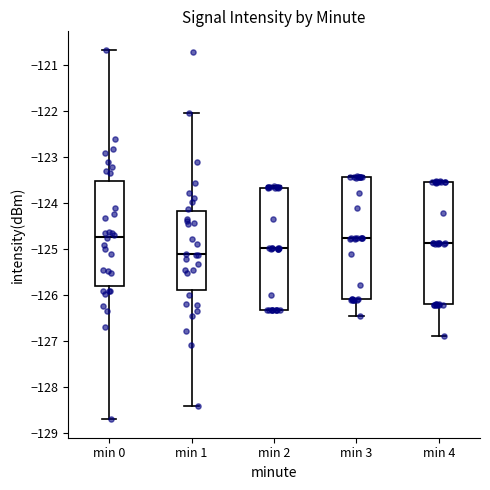

Reading left to right, transcribe this box plot: for each box, give where its median line is, the range the box spans, and where its two whiskers end, as read against the y-axis. The values are not printed on the chart, so give them approximately, as read against the axis.

min 0: median -124.7, box -125.8 to -123.5, whiskers -128.7 to -120.7
min 1: median -125.1, box -125.9 to -124.2, whiskers -128.4 to -122.0
min 2: median -125.0, box -126.3 to -123.7, whiskers -126.3 to -123.6
min 3: median -124.8, box -126.1 to -123.4, whiskers -126.4 to -123.4
min 4: median -124.9, box -126.2 to -123.5, whiskers -126.9 to -123.5